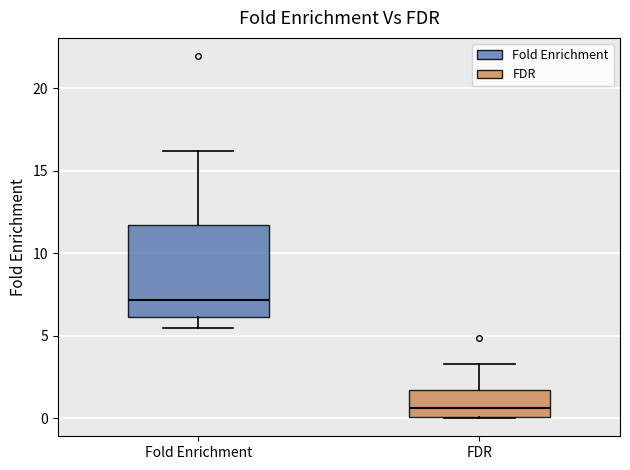

Comparing the boxes themselves (not the whiskers), which one is the tallest?

Fold Enrichment